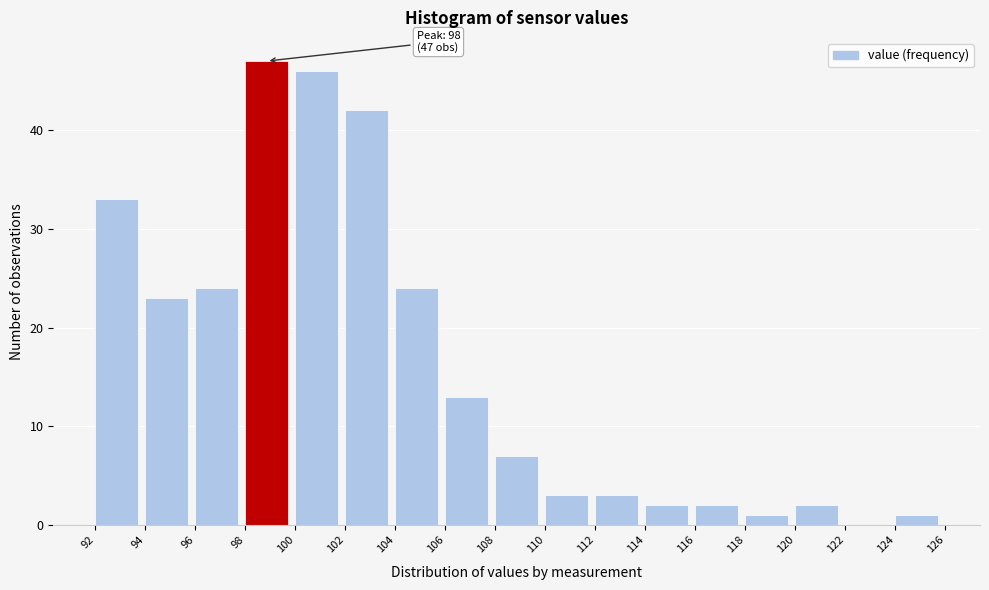

Which range on the x-axis has the tallest bar?

98 to 100